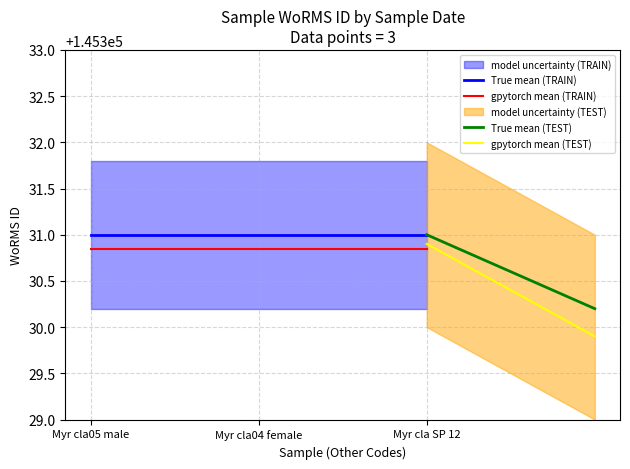

Does the chart have visible grid lines?

Yes